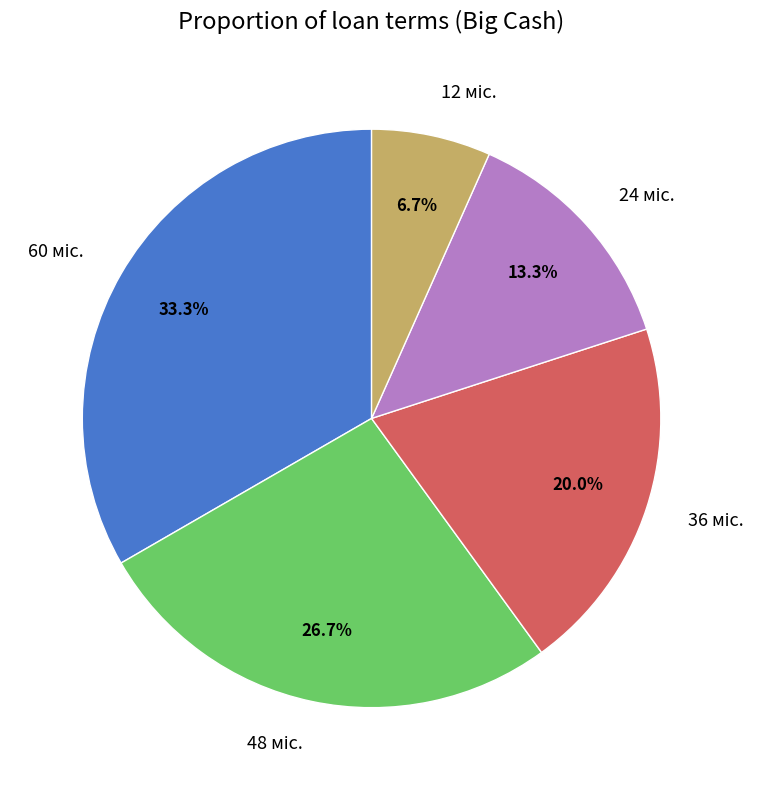

Is there a majority slice in this chart?

No